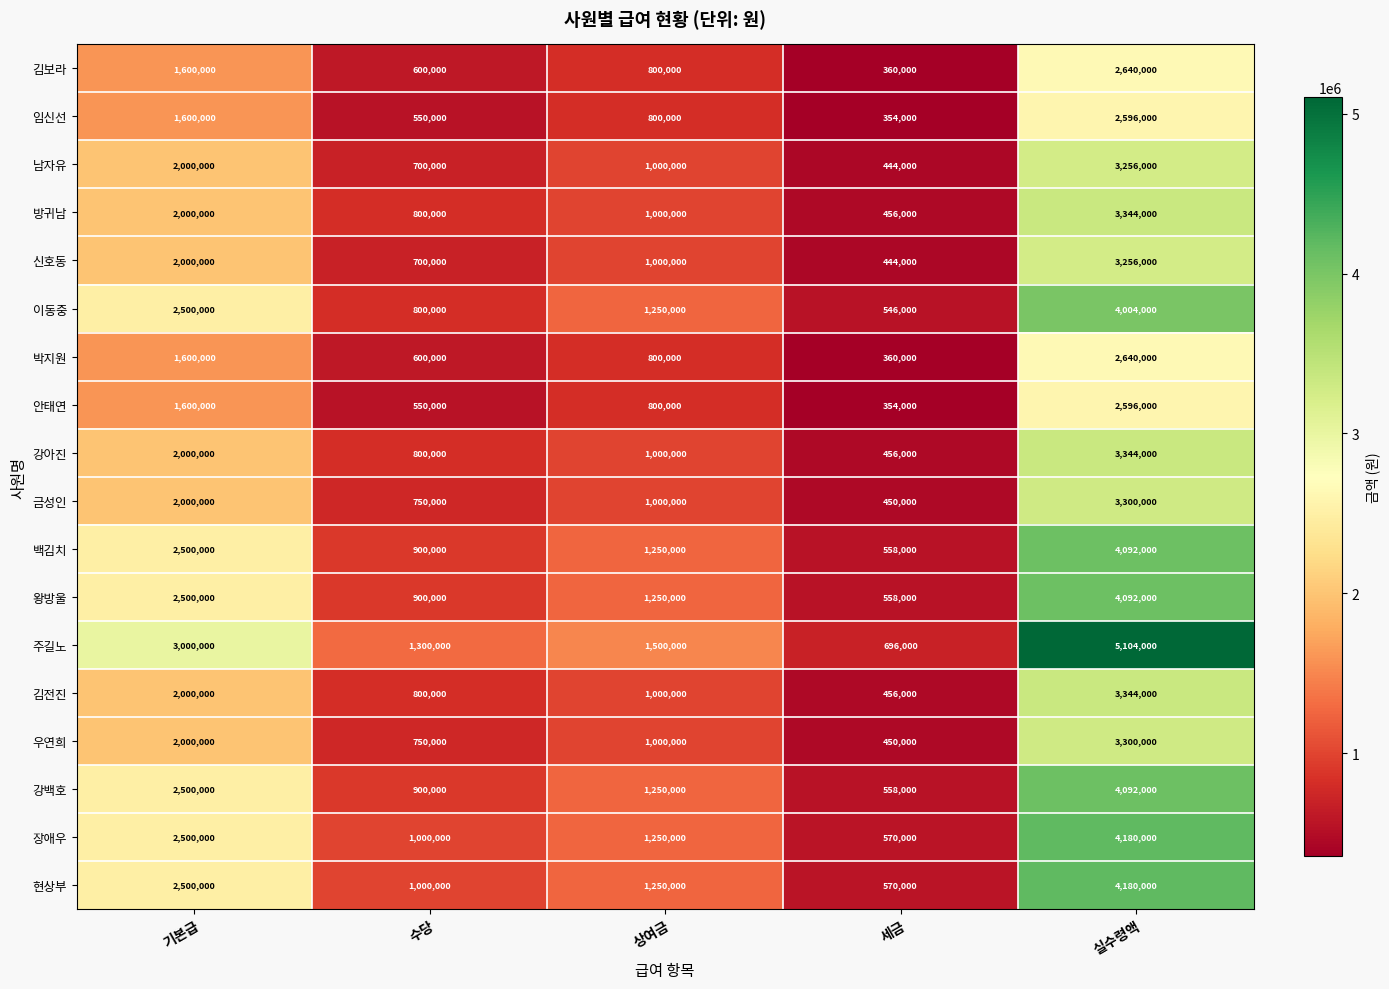

What is the minimum value shown in the chart?

354000